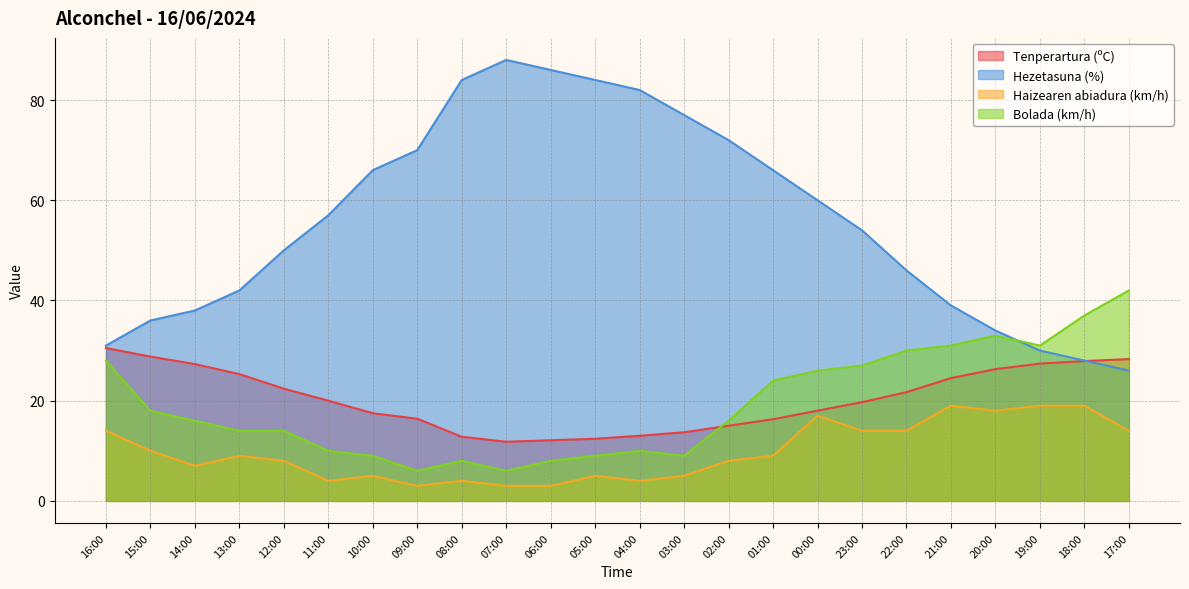

Reading left to right, what are all the values shown in this chart?

Tenperartura (ºC): 30.5	28.8	27.3	25.3	22.4	20.0	17.5	16.4	12.8	11.8	12.1	12.4	13.0	13.7	15.0	16.3	18.0	19.7	21.7	24.5	26.3	27.4	27.9	28.3
Hezetasuna (%): 31.0	36.0	38.0	42.0	50.0	57.0	66.0	70.0	84.0	88.0	86.0	84.0	82.0	77.0	72.0	66.0	60.0	54.0	46.0	39.0	34.0	30.0	28.0	26.0
Haizearen abiadura (km/h): 14.0	10.0	7.0	9.0	8.0	4.0	5.0	3.0	4.0	3.0	3.0	5.0	4.0	5.0	8.0	9.0	17.0	14.0	14.0	19.0	18.0	19.0	19.0	14.0
Bolada (km/h): 28.0	18.0	16.0	14.0	14.0	10.0	9.0	6.0	8.0	6.0	8.0	9.0	10.0	9.0	16.0	24.0	26.0	27.0	30.0	31.0	33.0	31.0	37.0	42.0